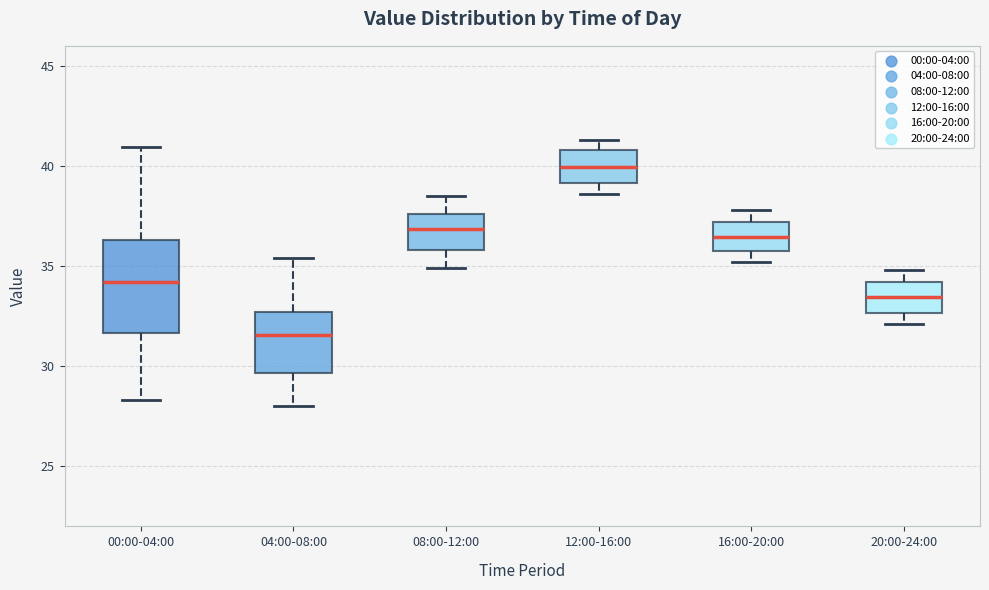

Reading left to right, transcribe this box plot: for each box, give where its median line is, the range the box spans, and where its two whiskers end, as read against the y-axis. The values are not printed on the chart, so give them approximately, as read against the axis.

00:00-04:00: median 34.0, box 31.5 to 36.5, whiskers 28.5 to 41.0
04:00-08:00: median 31.5, box 29.5 to 32.5, whiskers 28.0 to 35.5
08:00-12:00: median 37.0, box 36.0 to 37.5, whiskers 35.0 to 38.5
12:00-16:00: median 40.0, box 39.0 to 41.0, whiskers 38.5 to 41.5
16:00-20:00: median 36.5, box 36.0 to 37.0, whiskers 35.0 to 38.0
20:00-24:00: median 33.5, box 32.5 to 34.0, whiskers 32.0 to 35.0